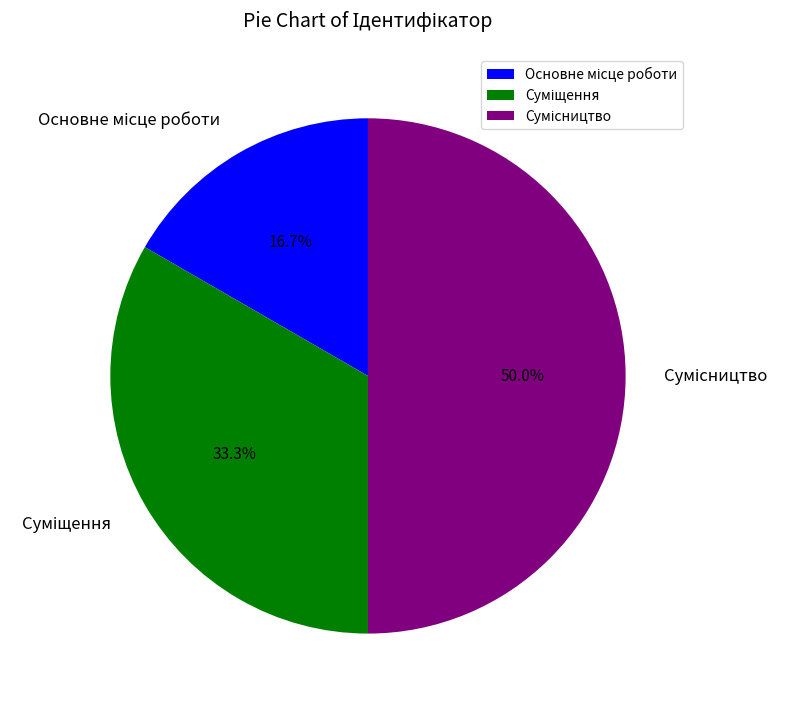

What percentage is the Основне місце роботи slice, to the nearest percent?

17%